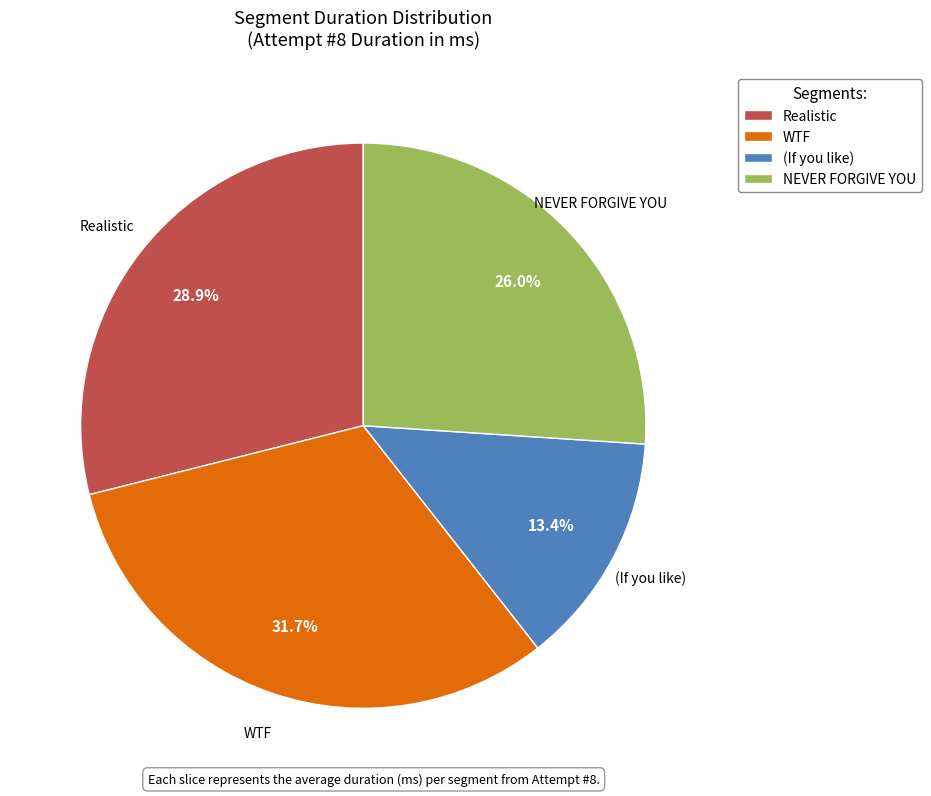

To the nearest percent, what is the difference between the WTF and NEVER FORGIVE YOU slice percentages?

6%